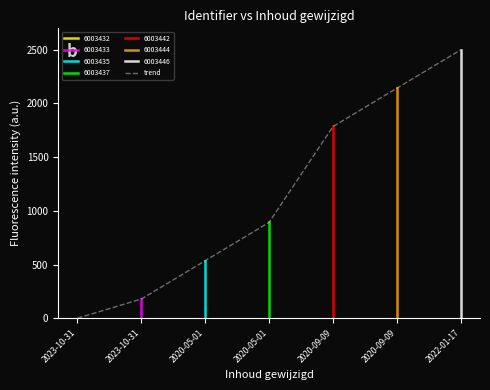

List the labels in order of value, largest first.

2022-01-17, 2020-09-09, 2020-09-09, 2020-05-01, 2020-05-01, 2023-10-31, 2023-10-31